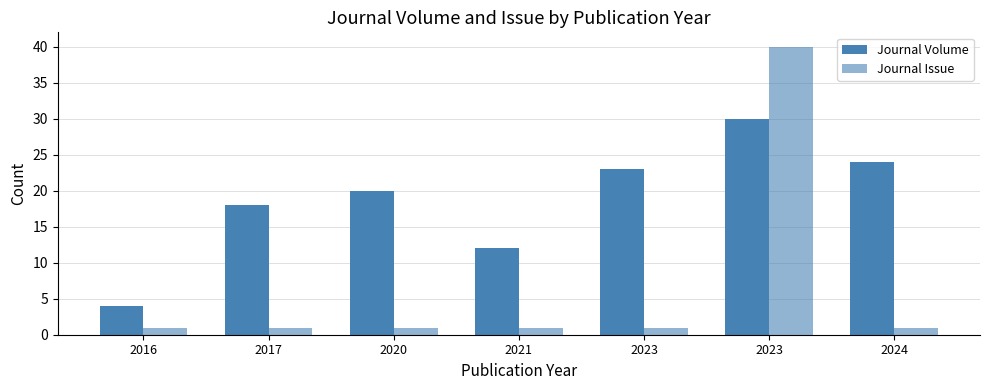

What is the total value across all series at 2017?

19